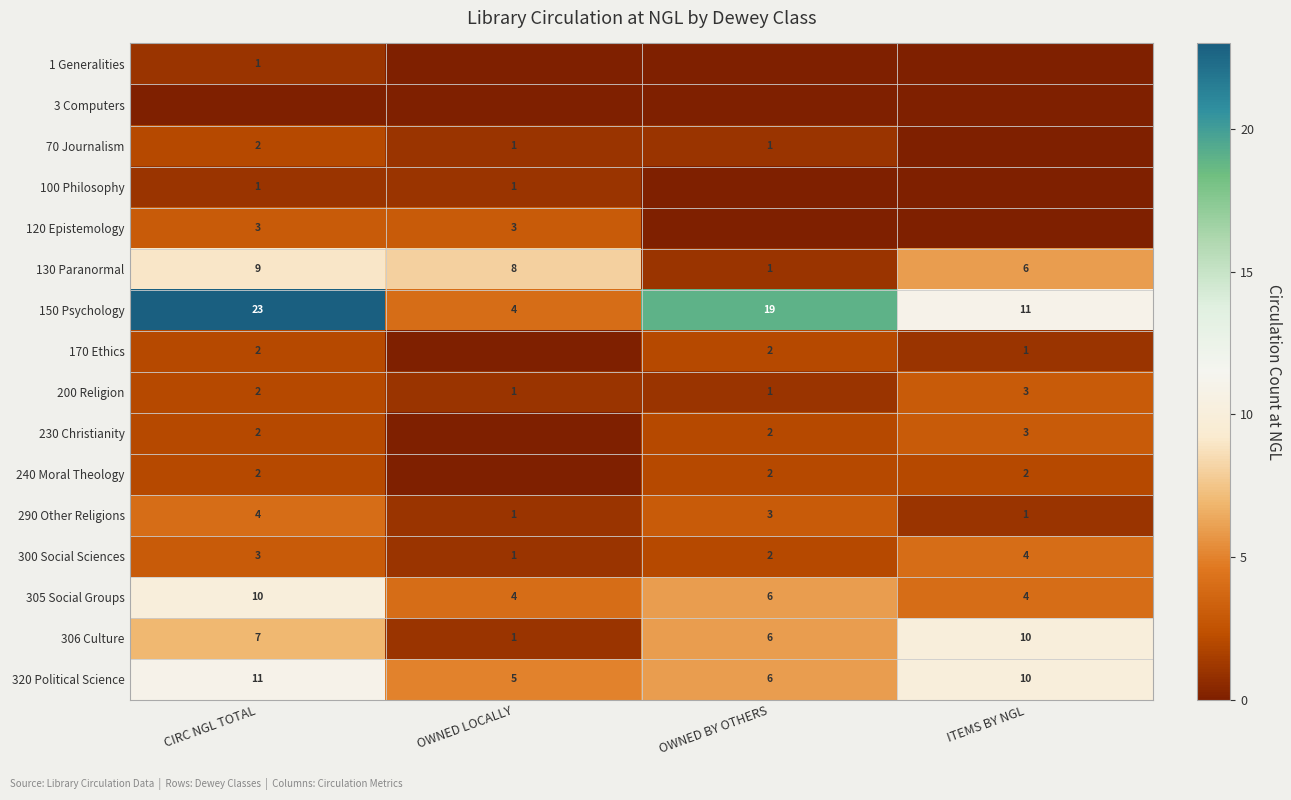

Which category has the lowest value across all series?

OWNED LOCALLY